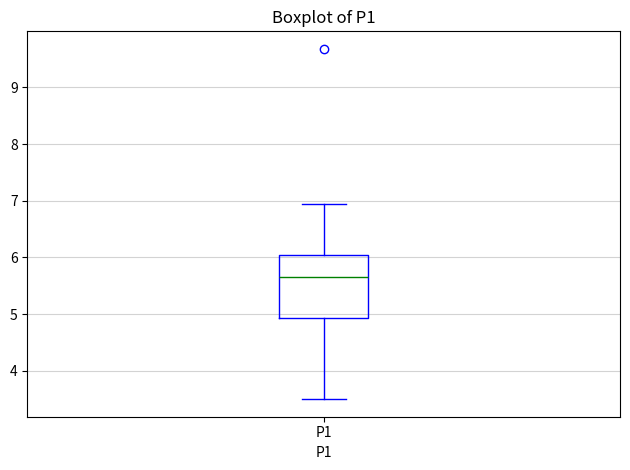

Transcribe this box plot: give where the median line is, the range the box spans, and where the two whiskers end, as read against the y-axis. The values are not printed on the chart, so give them approximately, as read against the axis.

median 5.7, box 4.9 to 6.0, whiskers 3.5 to 7.0